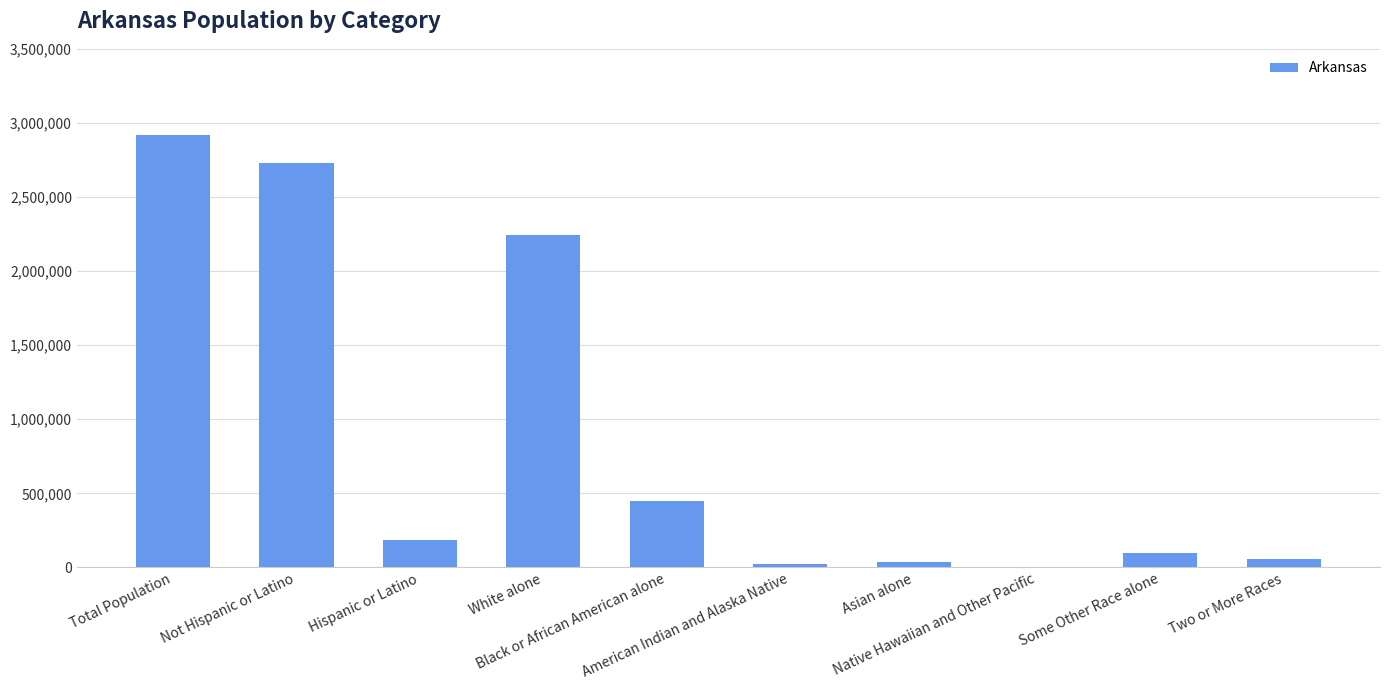

What is the change in value from Total Population to Two or More Races?

-2858908